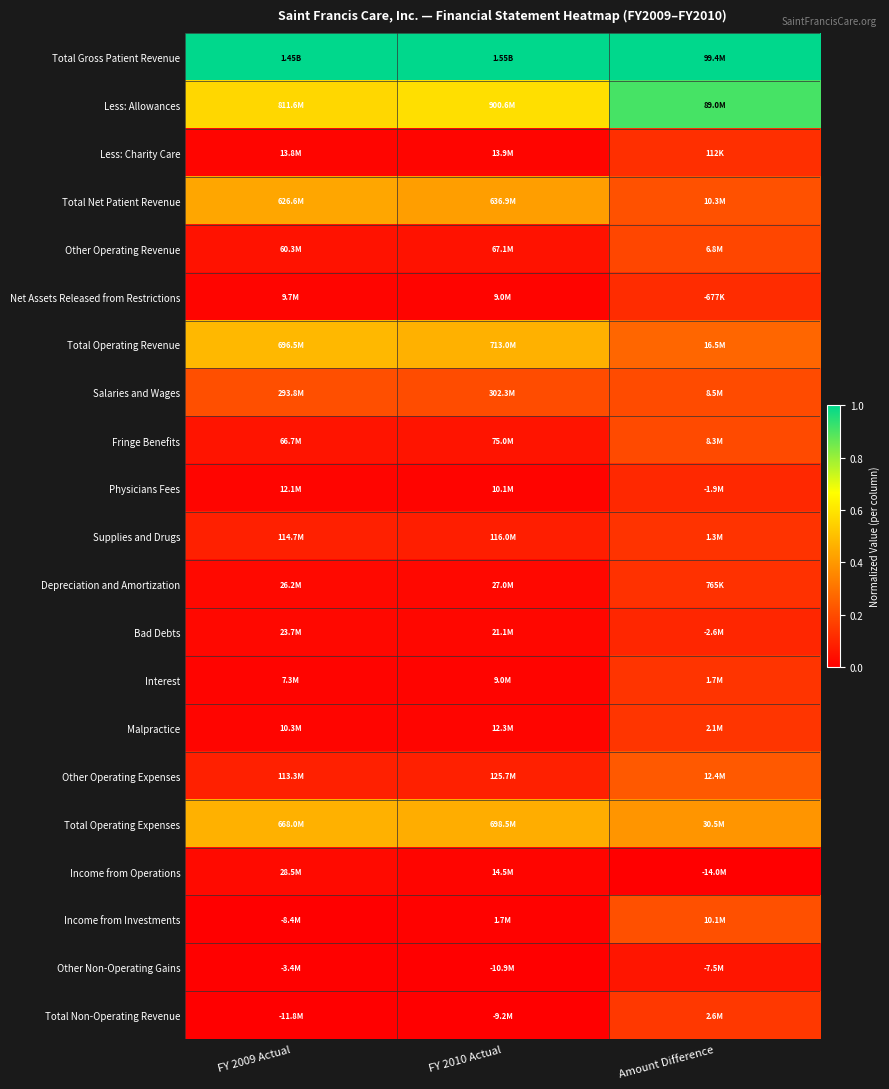

Reading left to right, extract all data points from this chart.

Total Gross Patient Revenue: FY 2009 Actual=1.0	FY 2010 Actual=1.0	Amount Difference=1.0
Less: Allowances: FY 2009 Actual=0.6	FY 2010 Actual=0.6	Amount Difference=0.9
Less: Charity Care: FY 2009 Actual=0.0	FY 2010 Actual=0.0	Amount Difference=0.1
Total Net Patient Revenue: FY 2009 Actual=0.4	FY 2010 Actual=0.4	Amount Difference=0.2
Other Operating Revenue: FY 2009 Actual=0.0	FY 2010 Actual=0.0	Amount Difference=0.2
Net Assets Released from Restrictions: FY 2009 Actual=0.0	FY 2010 Actual=0.0	Amount Difference=0.1
Total Operating Revenue: FY 2009 Actual=0.5	FY 2010 Actual=0.5	Amount Difference=0.3
Salaries and Wages: FY 2009 Actual=0.2	FY 2010 Actual=0.2	Amount Difference=0.2
Fringe Benefits: FY 2009 Actual=0.1	FY 2010 Actual=0.1	Amount Difference=0.2
Physicians Fees: FY 2009 Actual=0.0	FY 2010 Actual=0.0	Amount Difference=0.1
Supplies and Drugs: FY 2009 Actual=0.1	FY 2010 Actual=0.1	Amount Difference=0.1
Depreciation and Amortization: FY 2009 Actual=0.0	FY 2010 Actual=0.0	Amount Difference=0.1
Bad Debts: FY 2009 Actual=0.0	FY 2010 Actual=0.0	Amount Difference=0.1
Interest: FY 2009 Actual=0.0	FY 2010 Actual=0.0	Amount Difference=0.1
Malpractice: FY 2009 Actual=0.0	FY 2010 Actual=0.0	Amount Difference=0.1
Other Operating Expenses: FY 2009 Actual=0.1	FY 2010 Actual=0.1	Amount Difference=0.2
Total Operating Expenses: FY 2009 Actual=0.5	FY 2010 Actual=0.5	Amount Difference=0.4
Income from Operations: FY 2009 Actual=0.0	FY 2010 Actual=0.0	Amount Difference=0.0
Income from Investments: FY 2009 Actual=0.0	FY 2010 Actual=0.0	Amount Difference=0.2
Other Non-Operating Gains: FY 2009 Actual=0.0	FY 2010 Actual=0.0	Amount Difference=0.1
Total Non-Operating Revenue: FY 2009 Actual=0.0	FY 2010 Actual=0.0	Amount Difference=0.1